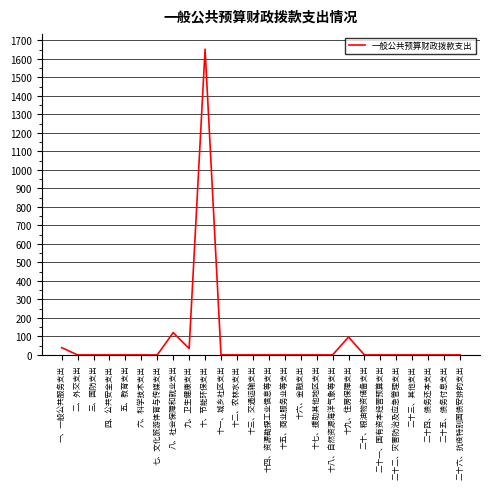

Read the value at 一、一般公共服务支出.

39.2